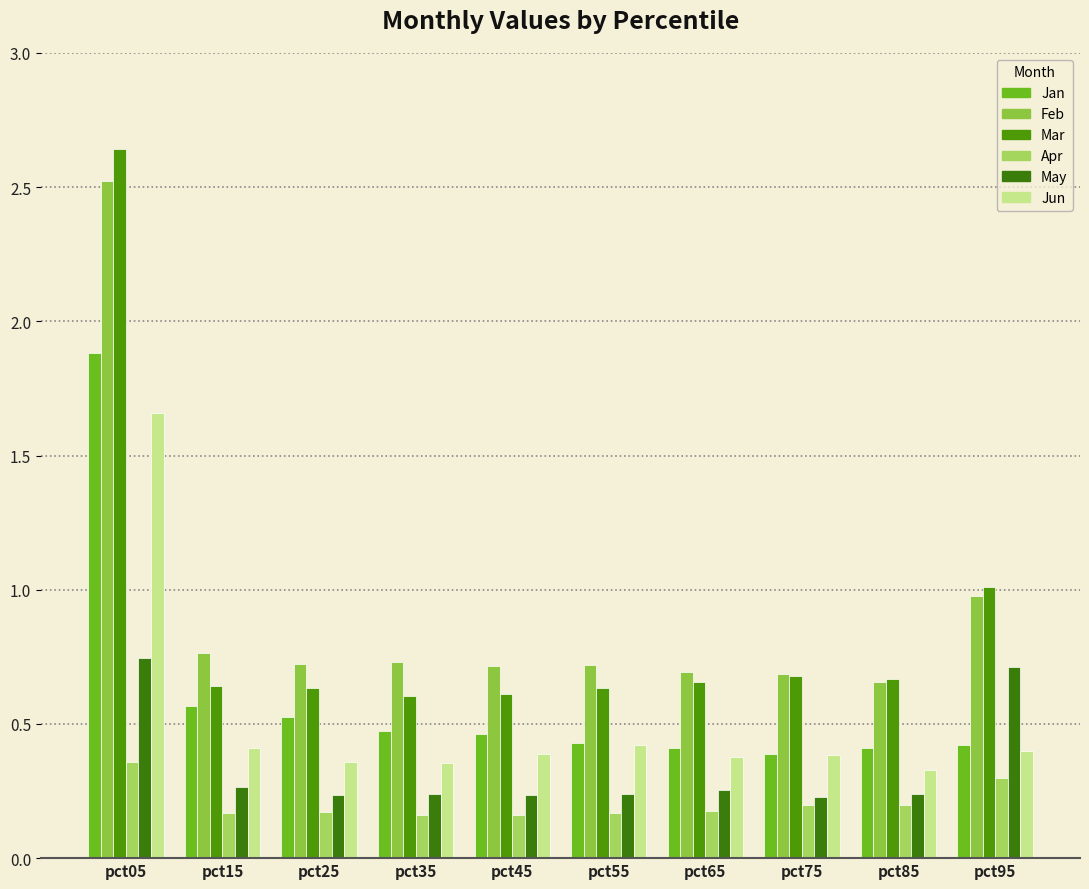

What is the minimum value shown in the chart?

0.2